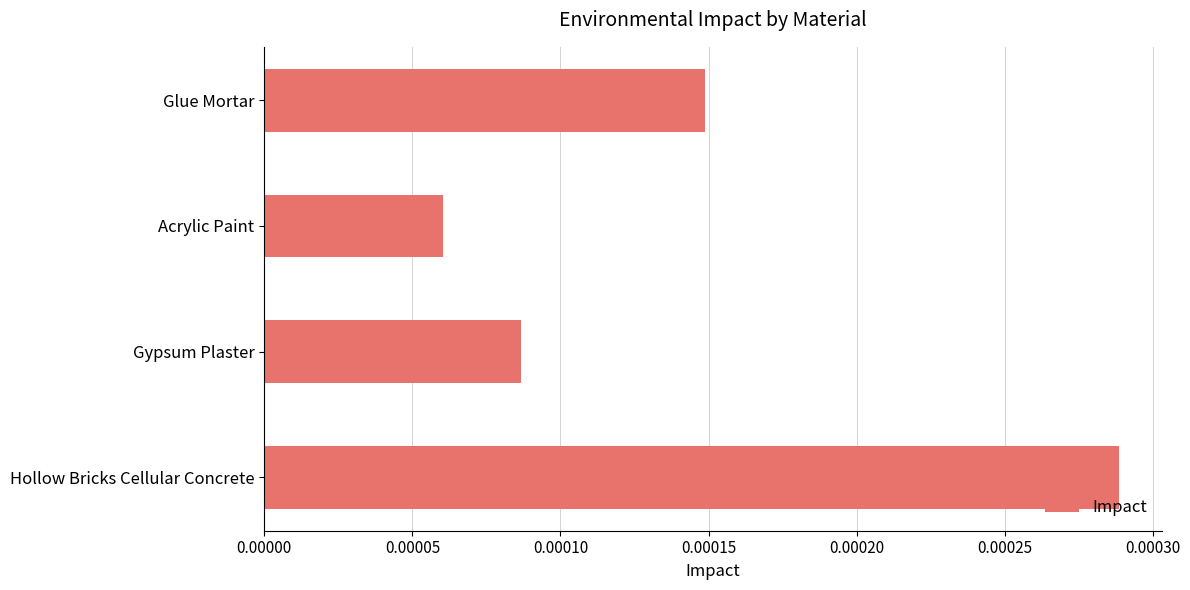

Between Glue Mortar and Acrylic Paint, which is larger?

Glue Mortar